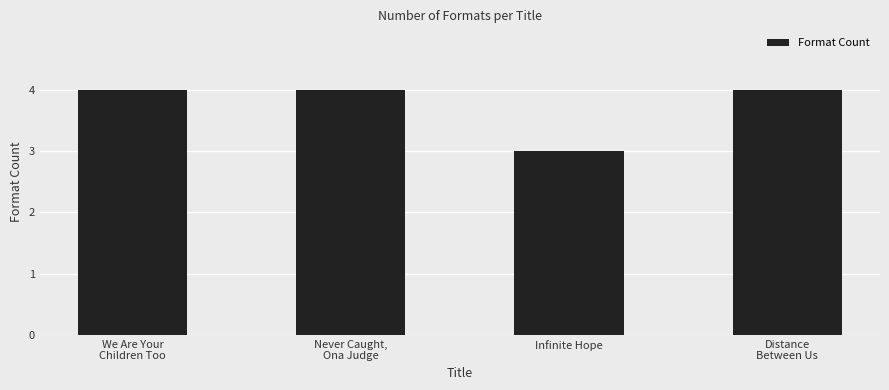

True or false: the data shows 3 at Infinite Hope.

True